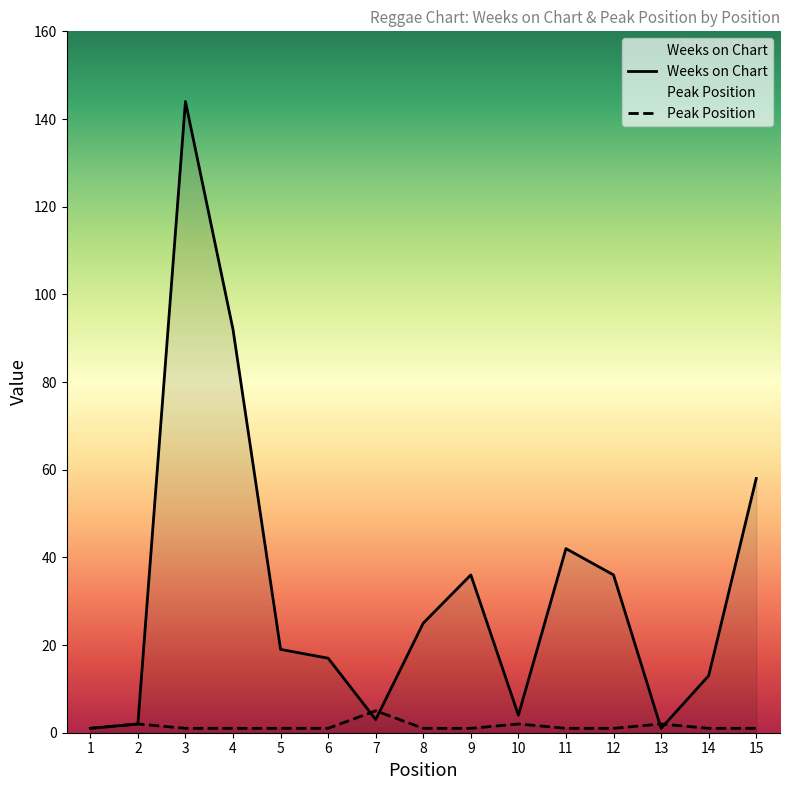

True or false: Peak Position and Weeks on Chart cross at least once.

True